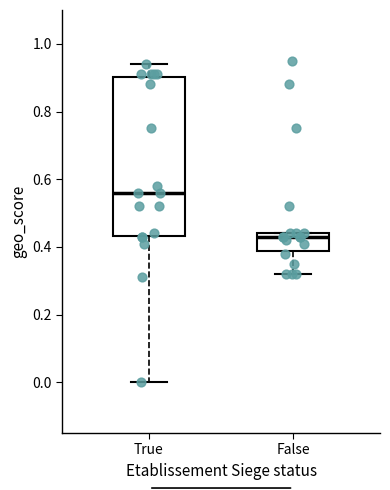

Where does the upper whisker of the box for True end on the y-axis? The values are not printed on the chart, so give them approximately, as read against the axis.

0.94